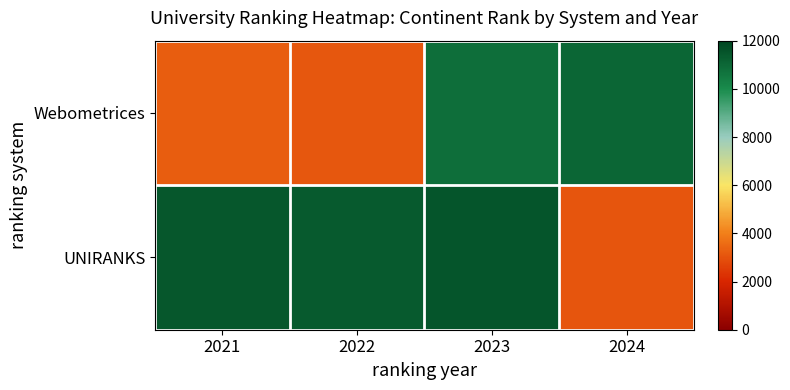

Reading left to right, extract all data points from this chart.

Webometrices: 2021=3240	2022=3127	2023=10818	2024=11019
UNIRANKS: 2021=11483	2022=11359	2023=11492	2024=3080